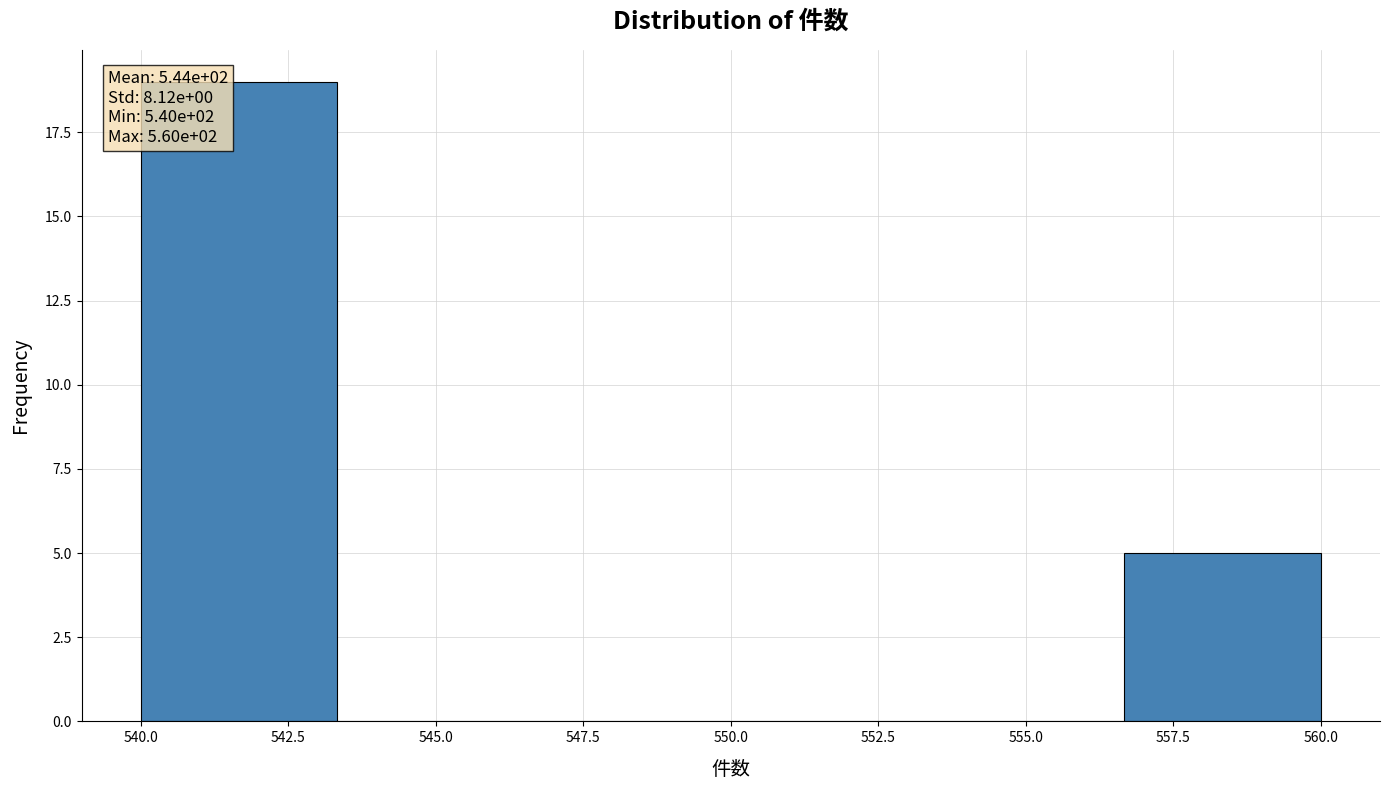

Over which range of the x-axis is the bar tallest?

540.0 to 543.5